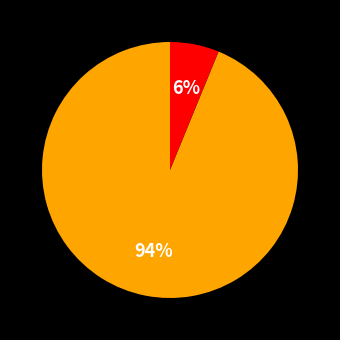

To the nearest percent, what is the average slice percentage?

50%